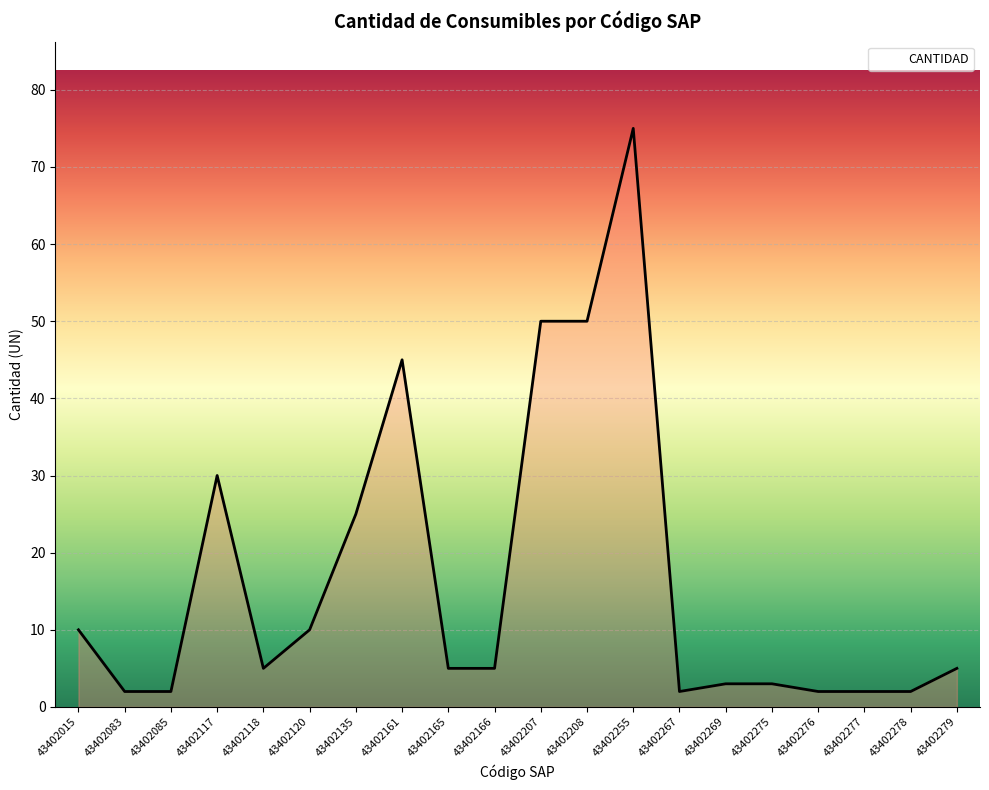

Reading left to right, list all the values displayed in this chart.

10	2	2	30	5	10	25	45	5	5	50	50	75	2	3	3	2	2	2	5